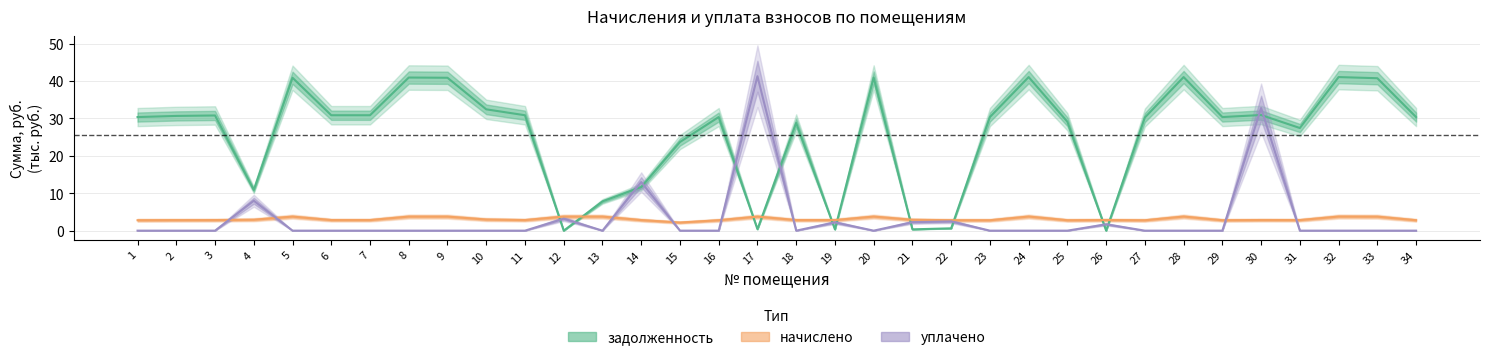

At which category does задолженность reach its first local peak?

3